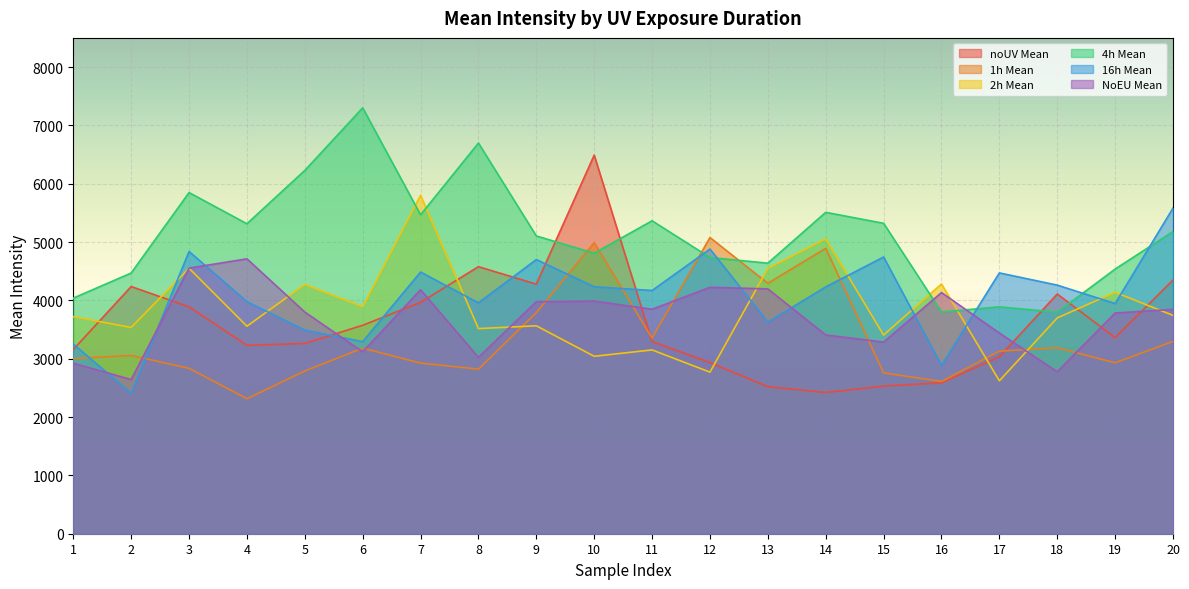

What is the maximum value shown in the chart?

7300.4